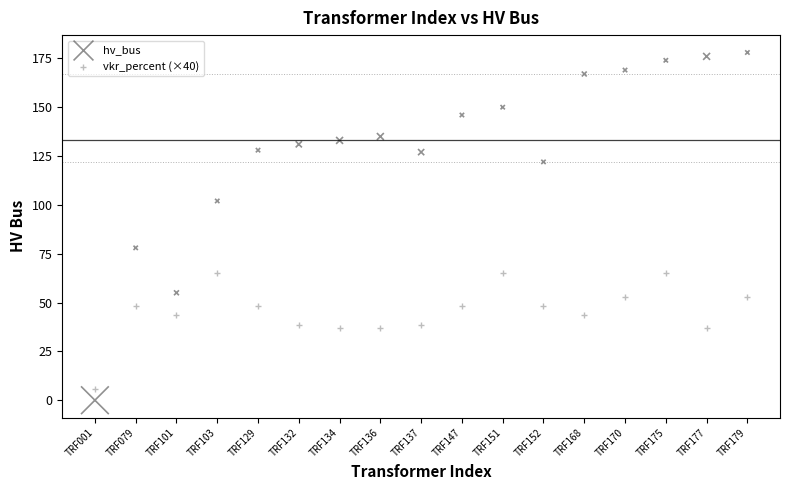

Which series has the largest Y range (max minus min)?

hv_bus